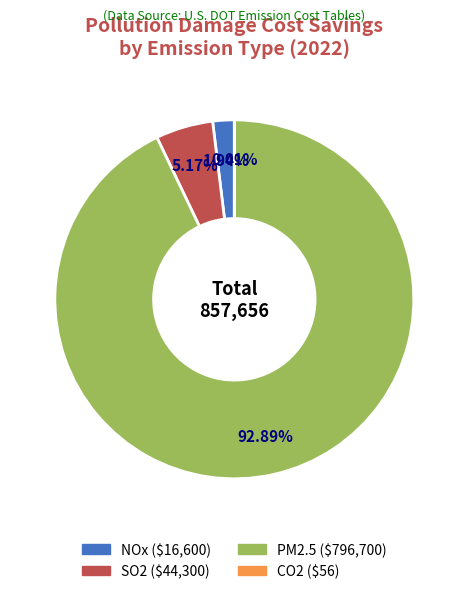

Does SO2 account for over 50% of the chart?

No